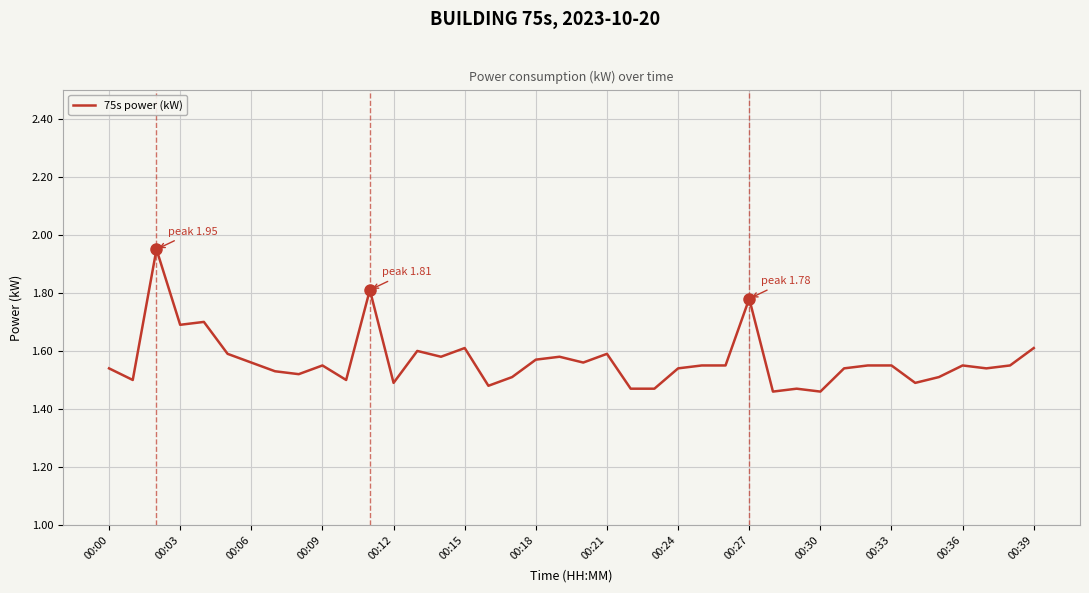

What is the difference between the maximum and minimum values?

0.5